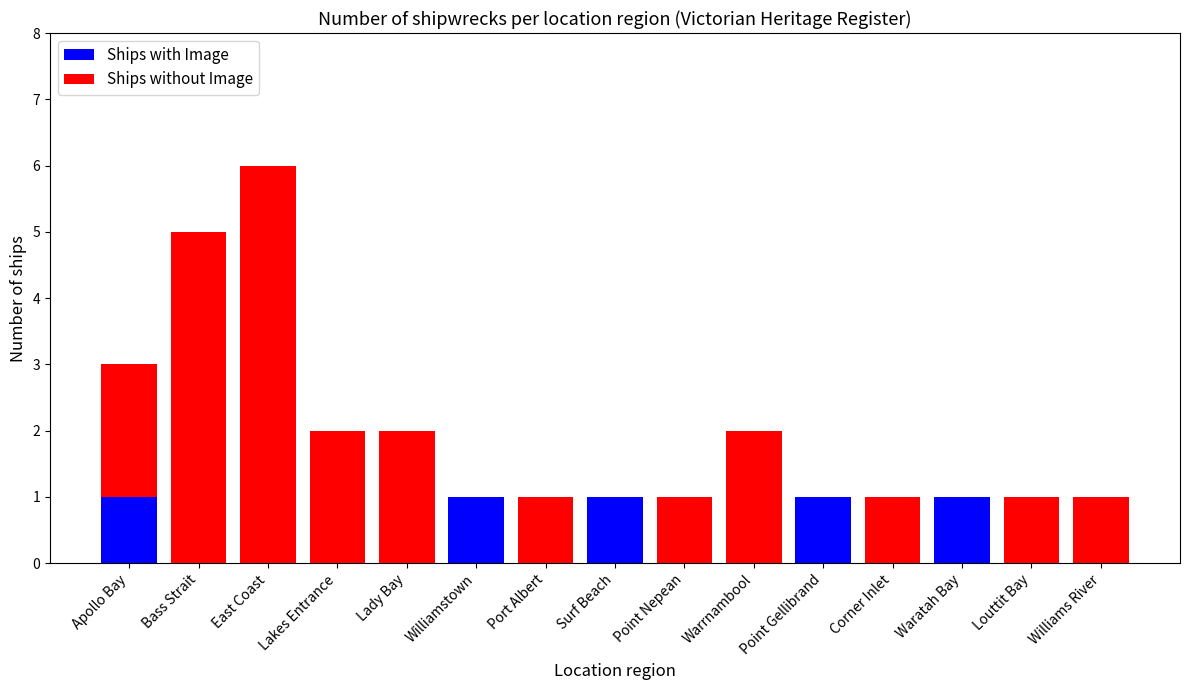

What is the sum of all Ships with Image values?

5